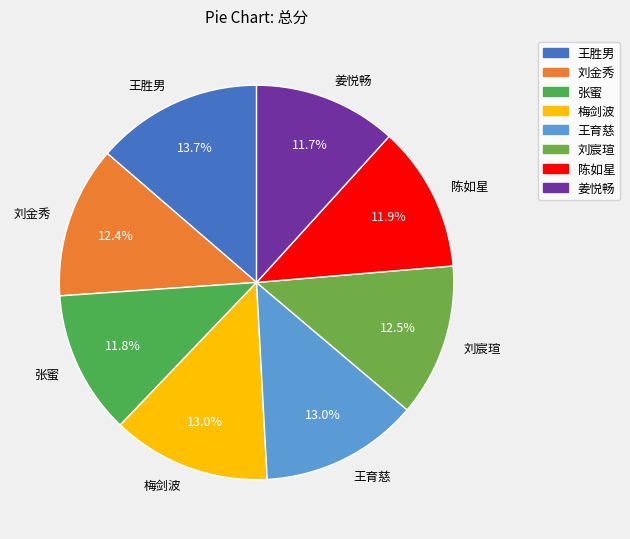

Approximately how many times larger is the value at 姜悦畅 compared to 梅剑波?

0.9